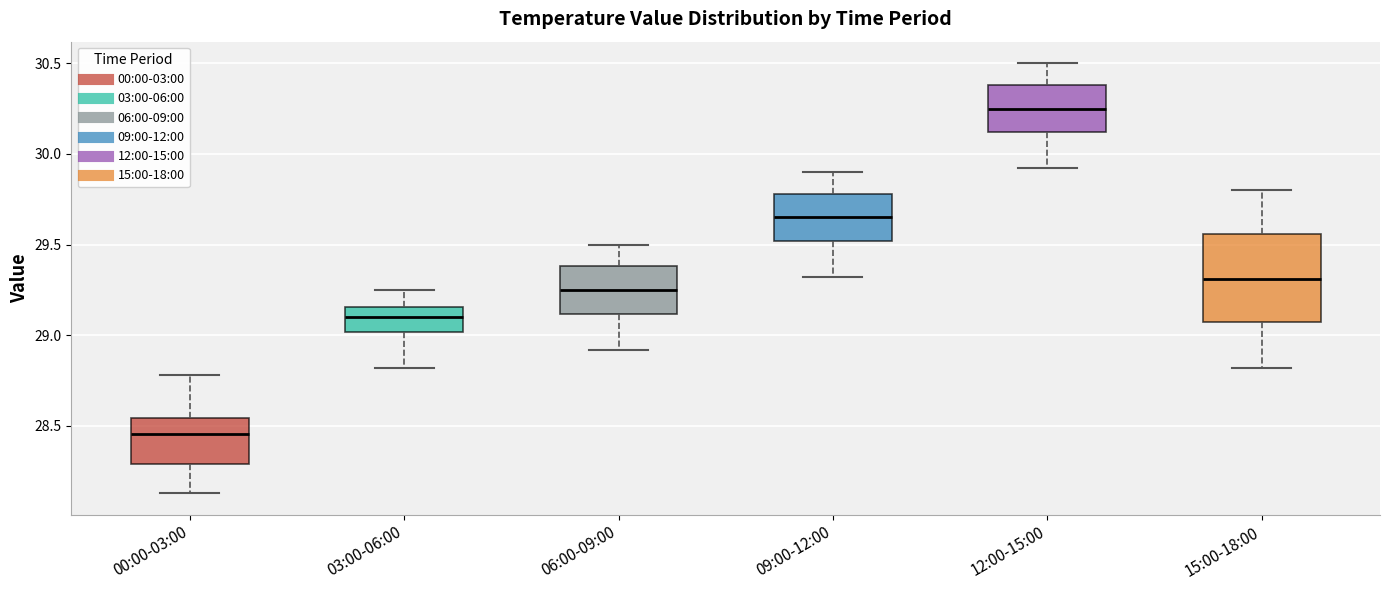

Where is the upper edge of the box for 09:00-12:00 on the y-axis? The values are not printed on the chart, so give them approximately, as read against the axis.

29.80